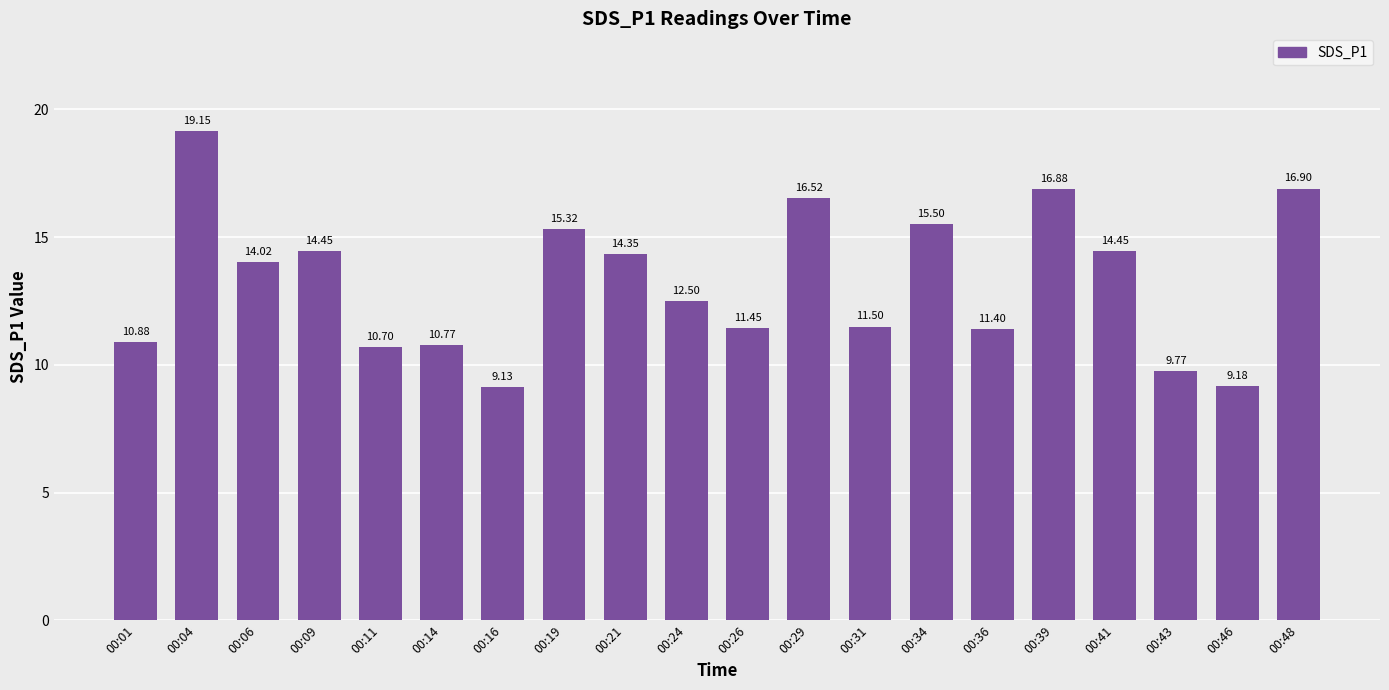

Read the value at 00:39.

16.9